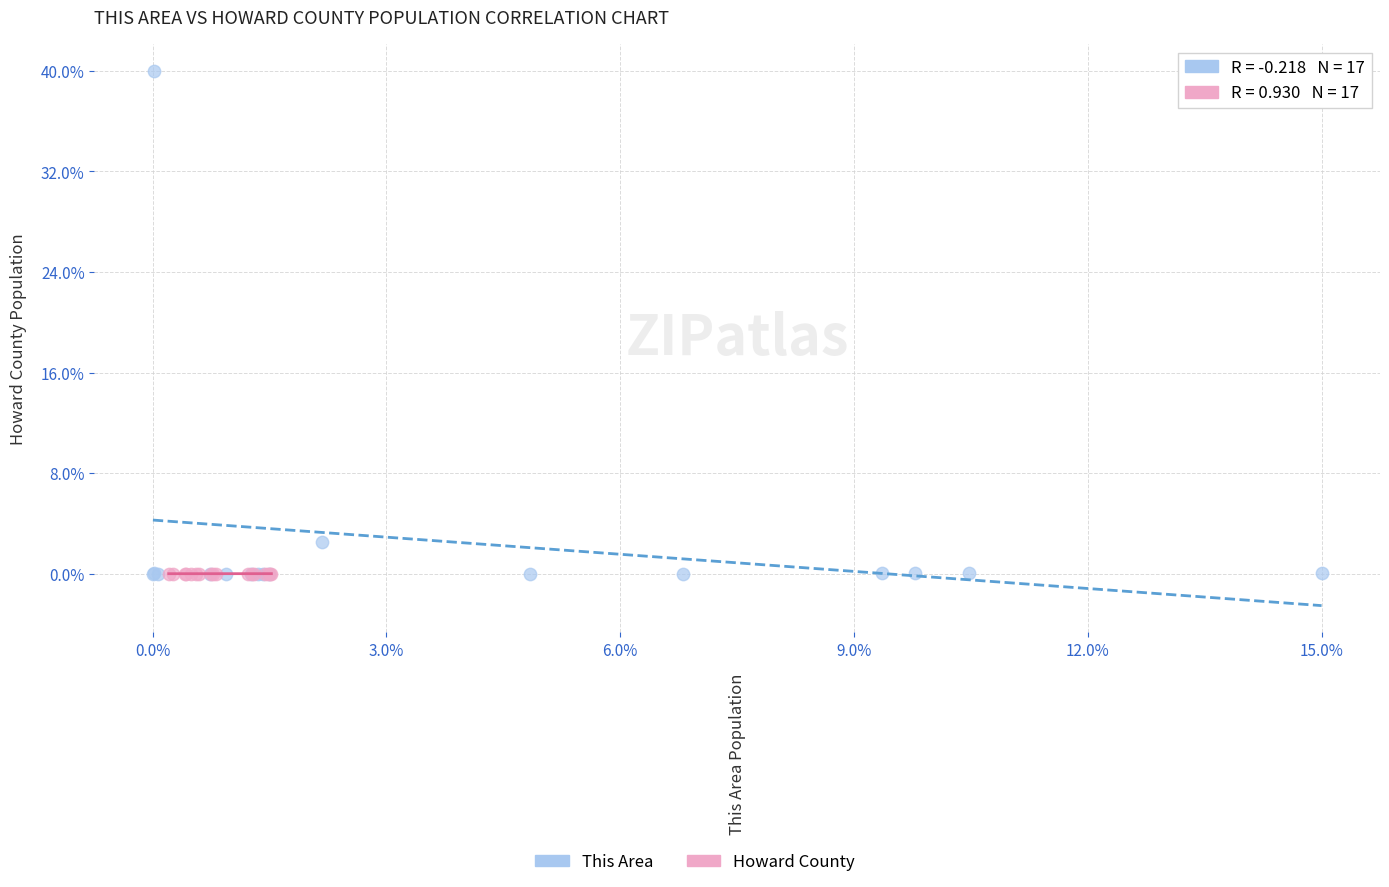

Which series has the largest Y range (max minus min)?

This Area